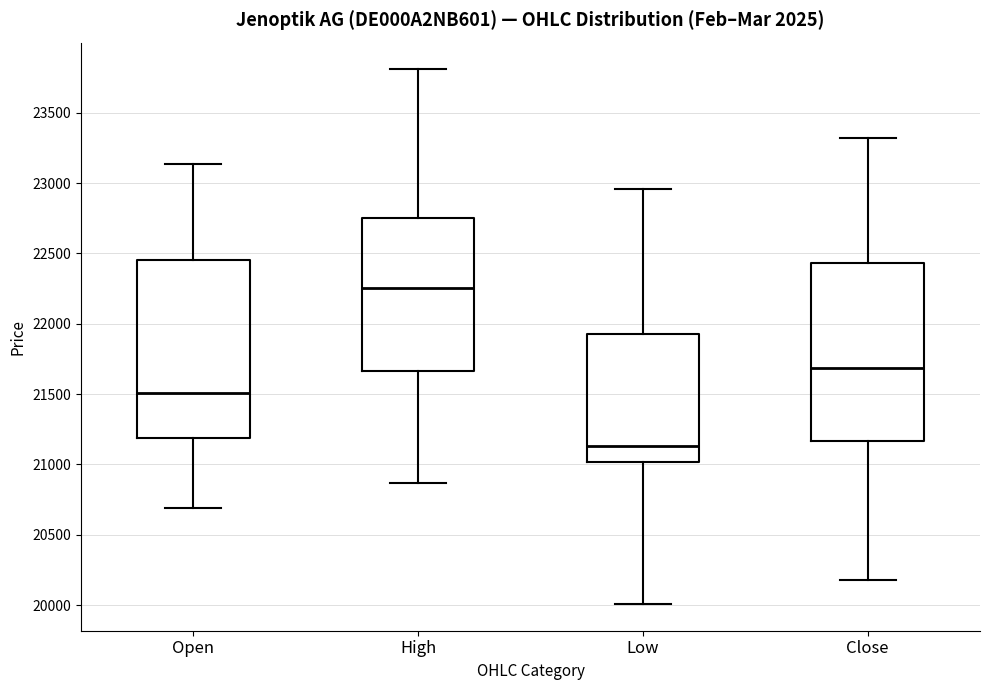

Where is the upper edge of the box for Open on the y-axis? The values are not printed on the chart, so give them approximately, as read against the axis.

22450